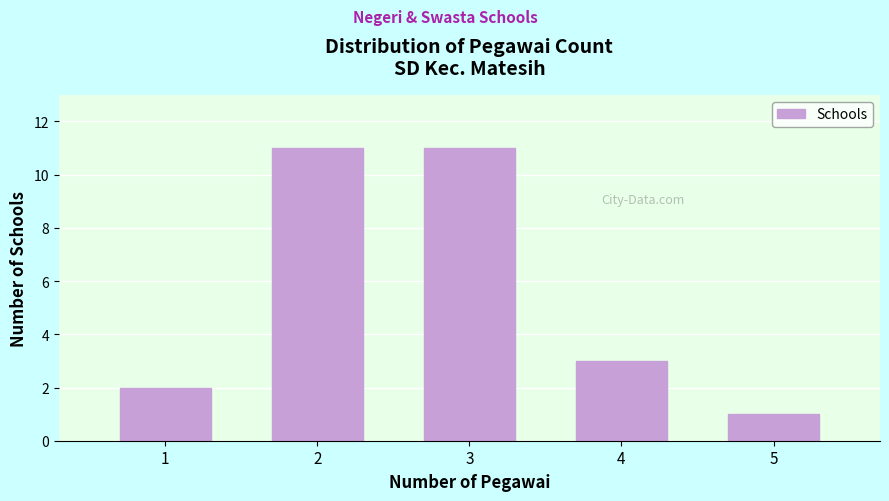

Reading left to right, transcribe all the data shown in this chart.

2	11	11	3	1